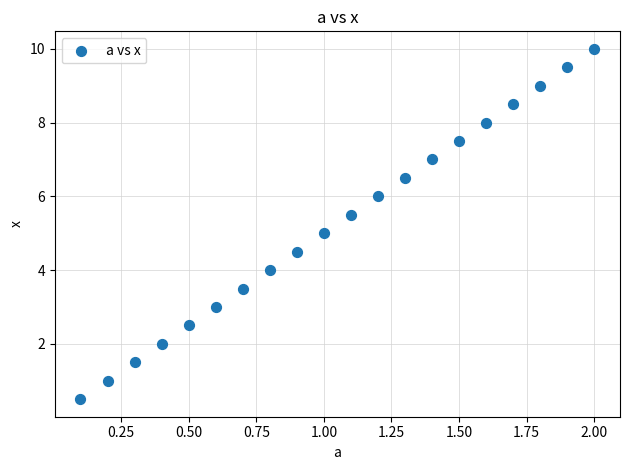

What is the range of Y values (max minus min)?

9.5